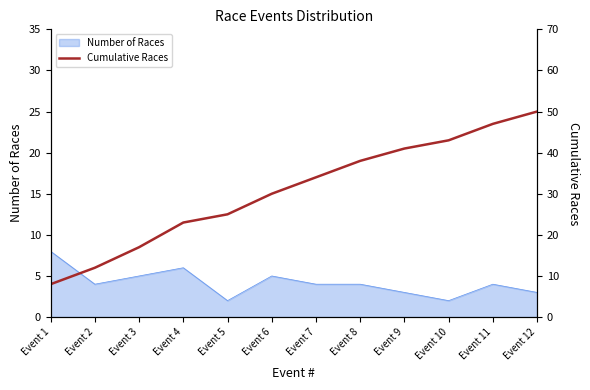

Which category has the highest value in the Number of Races series?

Event 1